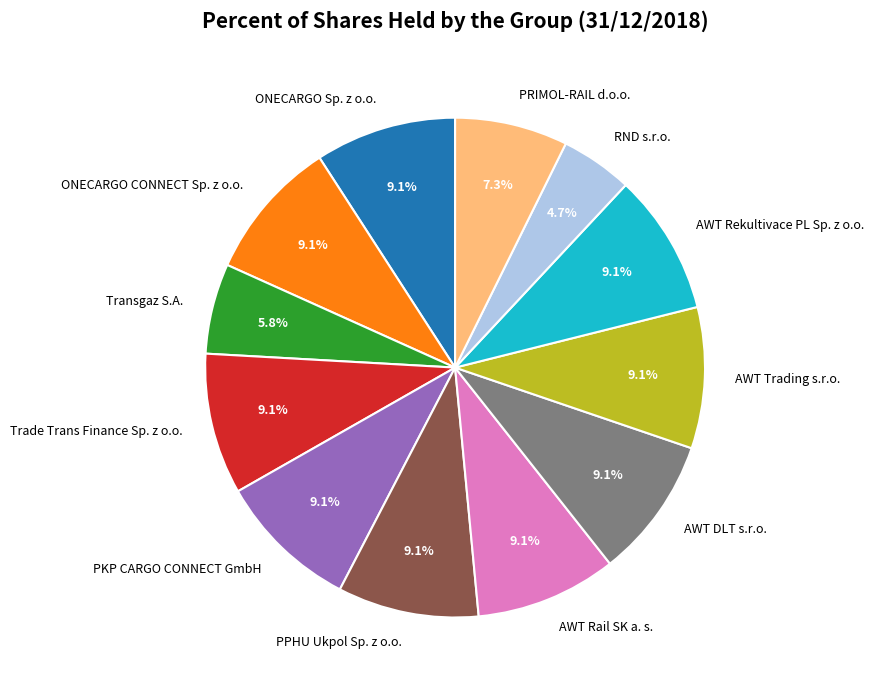

To the nearest percent, what is the combined percentage of AWT DLT s.r.o. and PPHU Ukpol Sp. z o.o.?

18%